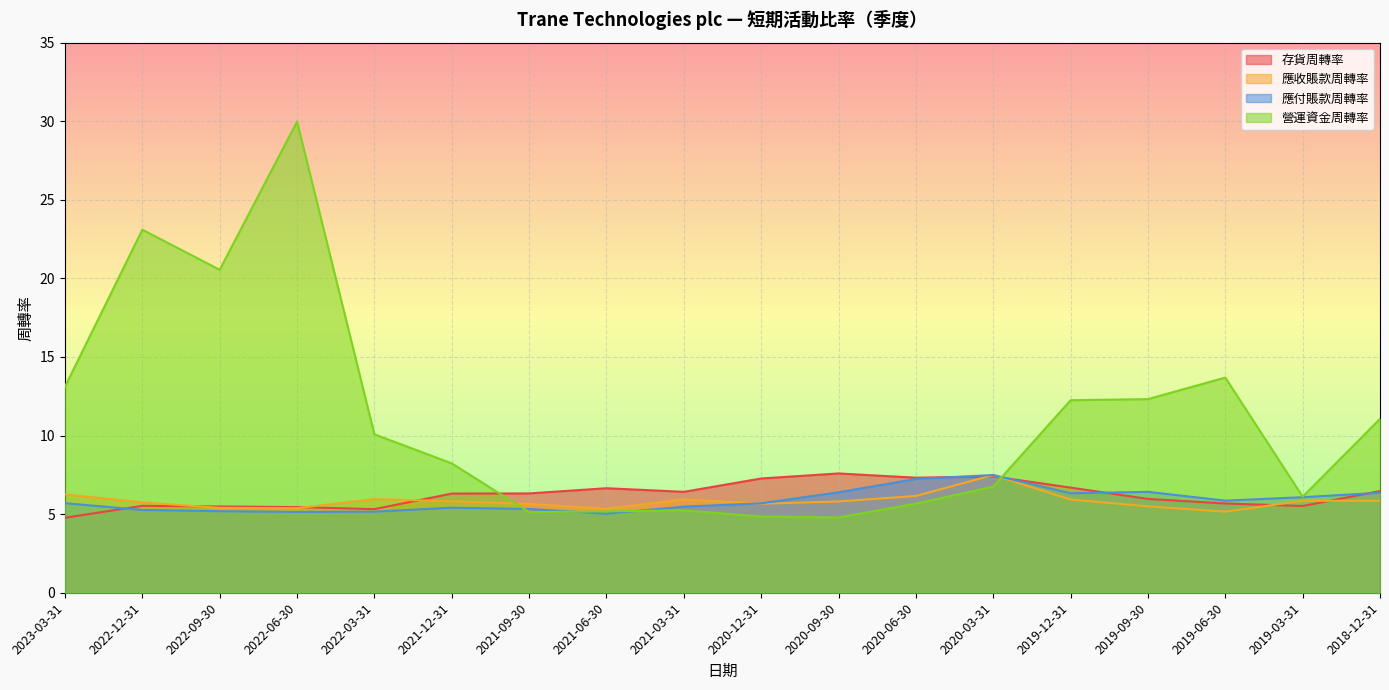

At how many categories does at least one series exceed 22?

2